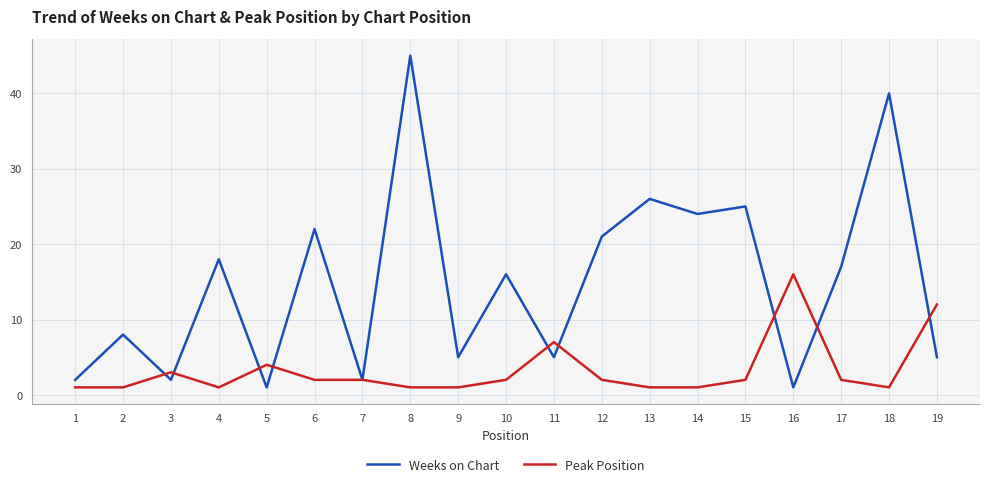

Is the value of Weeks on Chart at 8 greater than the value of Peak Position at 7?

Yes